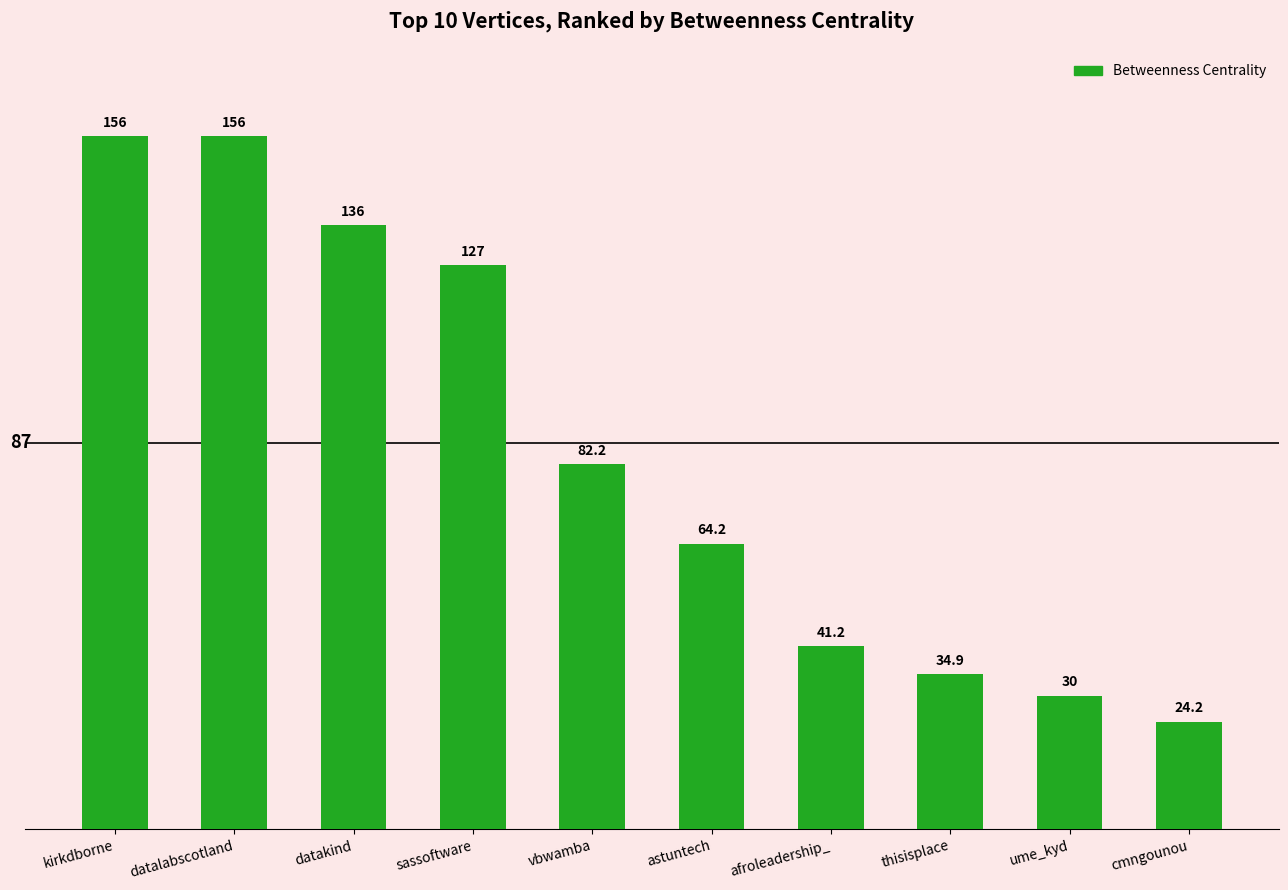

What is the difference between the maximum and second lowest values?

126.0